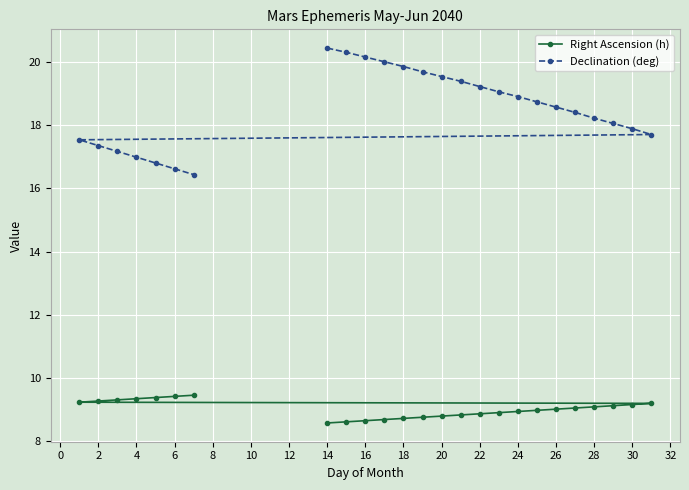

The Right Ascension (h) series shows 8.6 at 14. True or false?

True